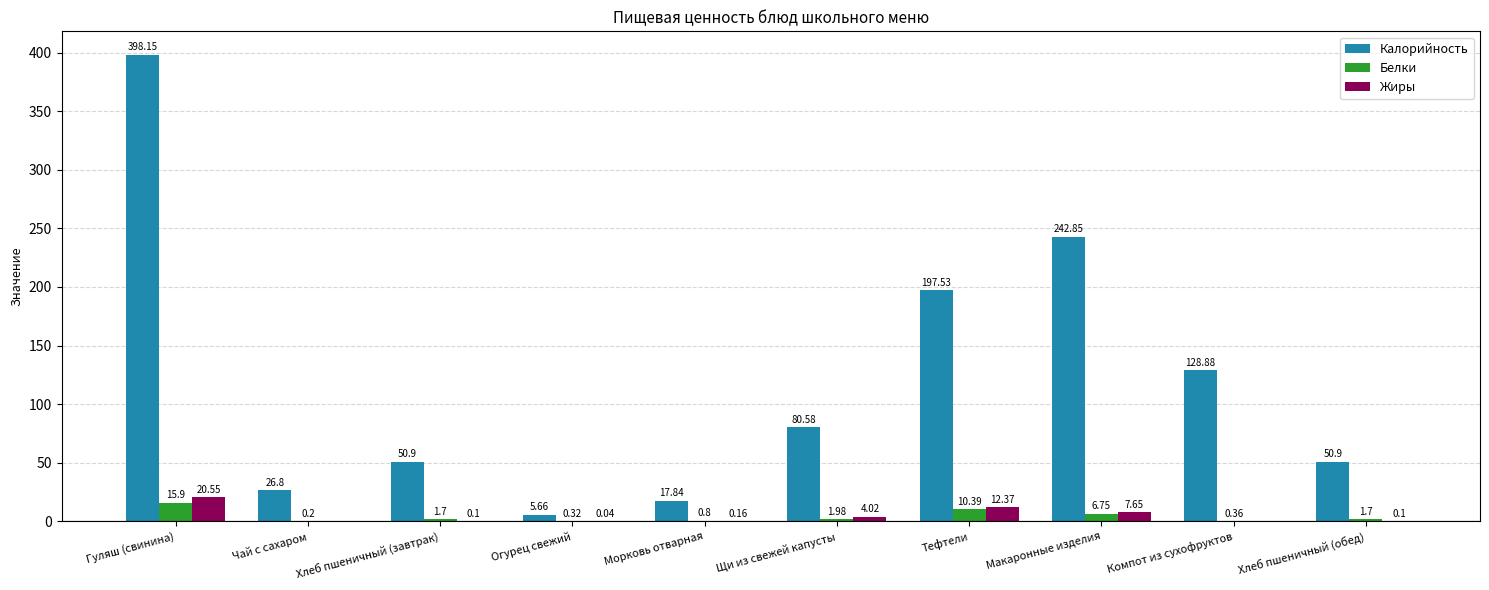

What is the sum of the Калорийность values at Макаронные изделия and Тефтели?

440.4